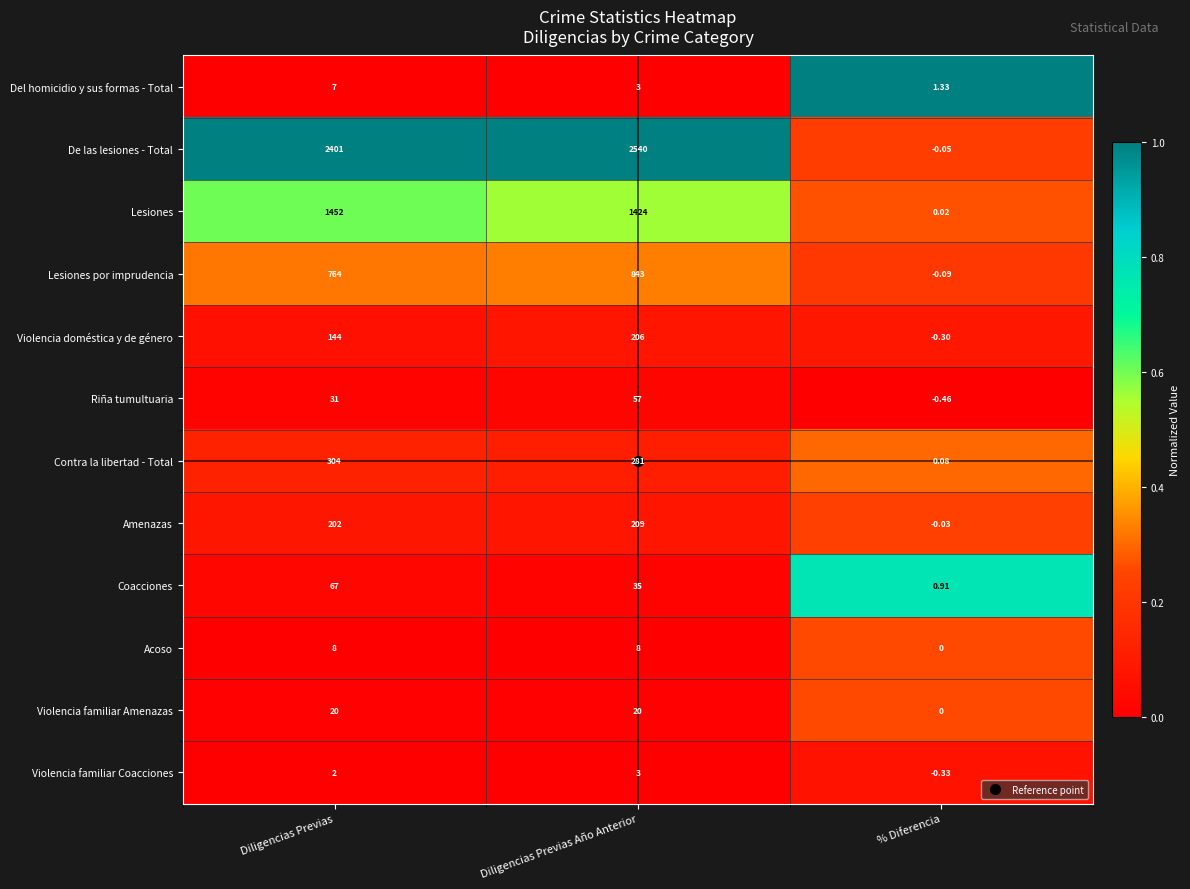

Is the value of Violencia familiar Amenazas at Diligencias Previas greater than the value of Coacciones at Diligencias Previas?

No